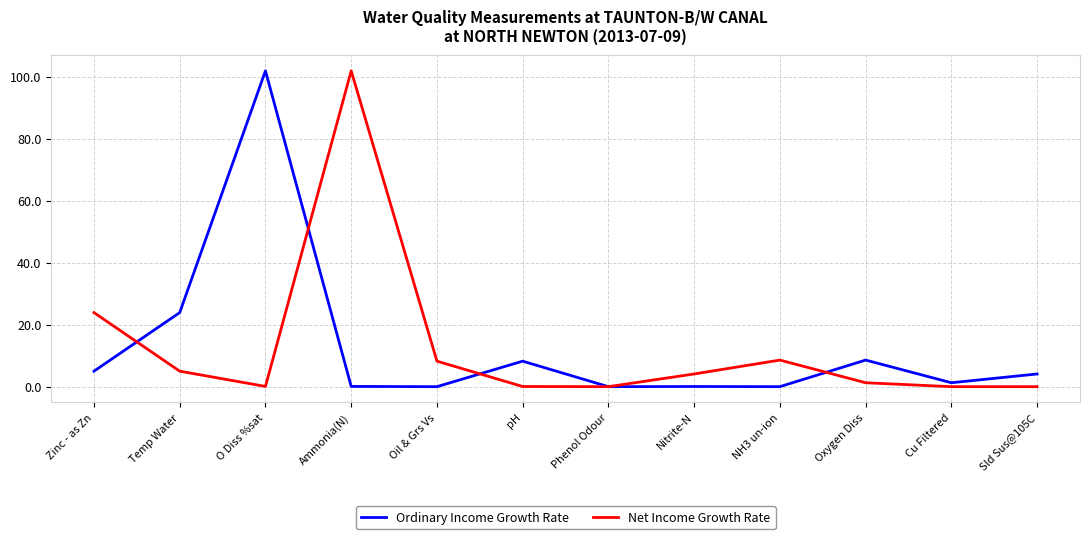

How many times do Net Income Growth Rate and Ordinary Income Growth Rate cross each other?

5